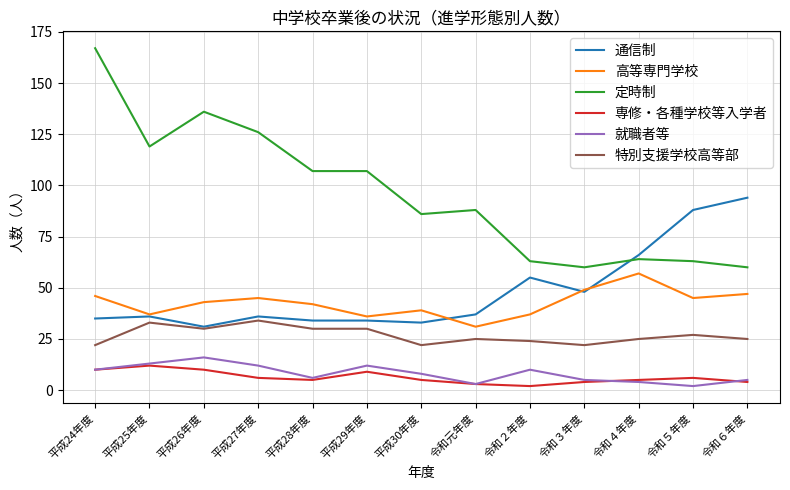

Which series has the widest spread of values?

定時制